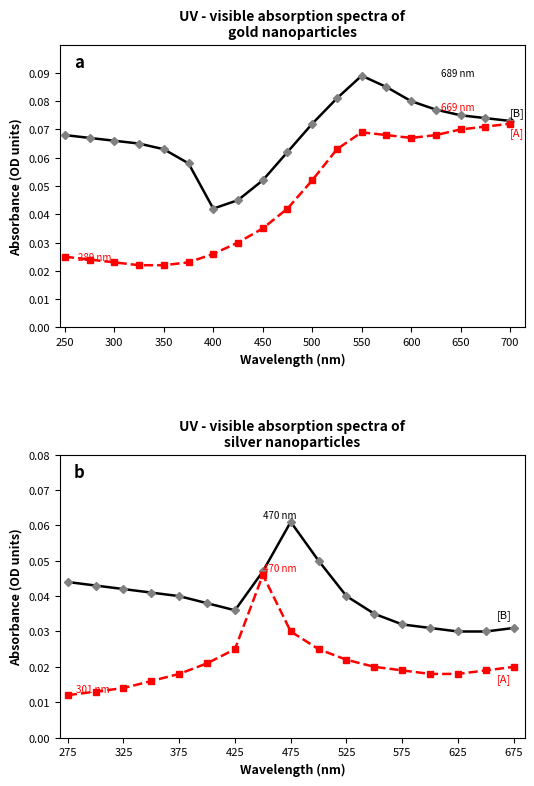

True or false: [B] and [A] intersect in this chart.

False